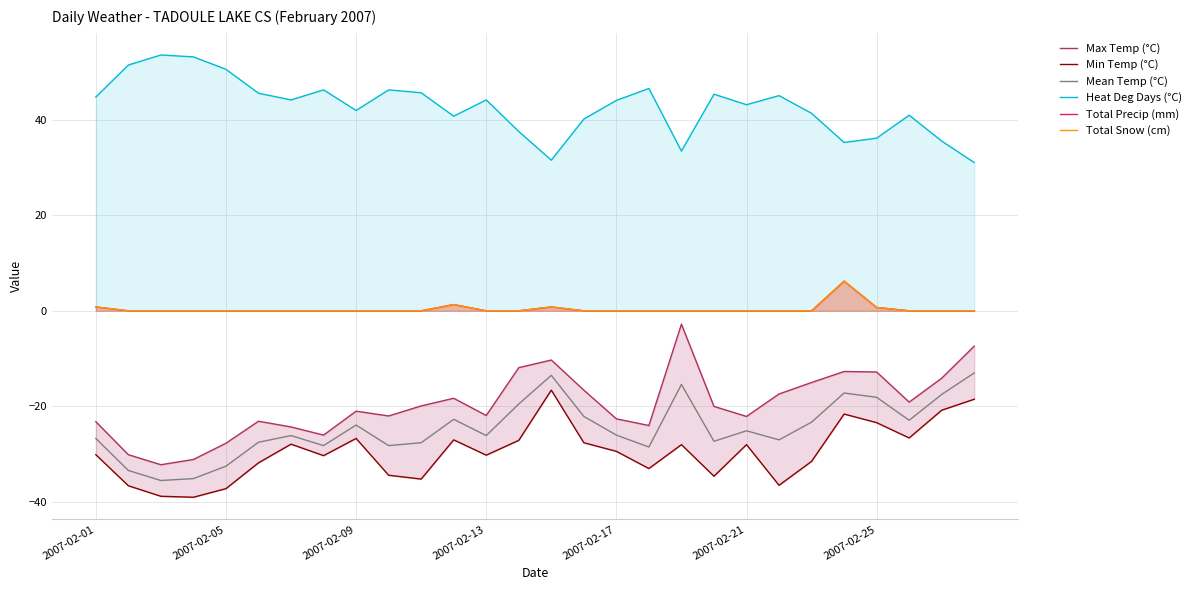

Is the value of Max Temp (°C) at 21 greater than the value of Mean Temp (°C) at 22?

Yes